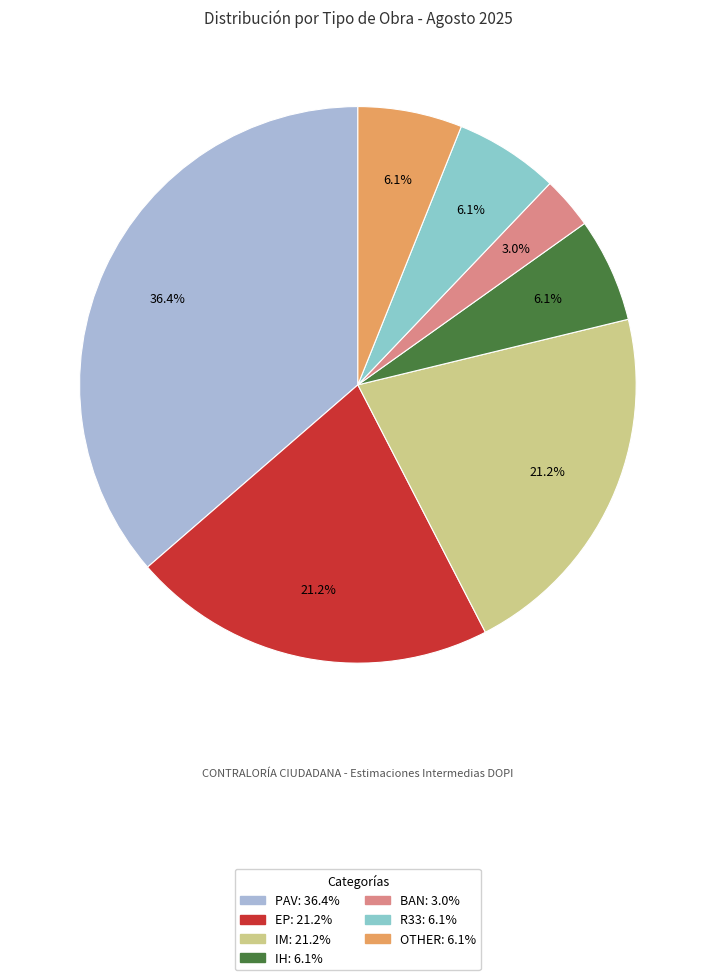

Is there any slice that represents more than half of the pie?

No